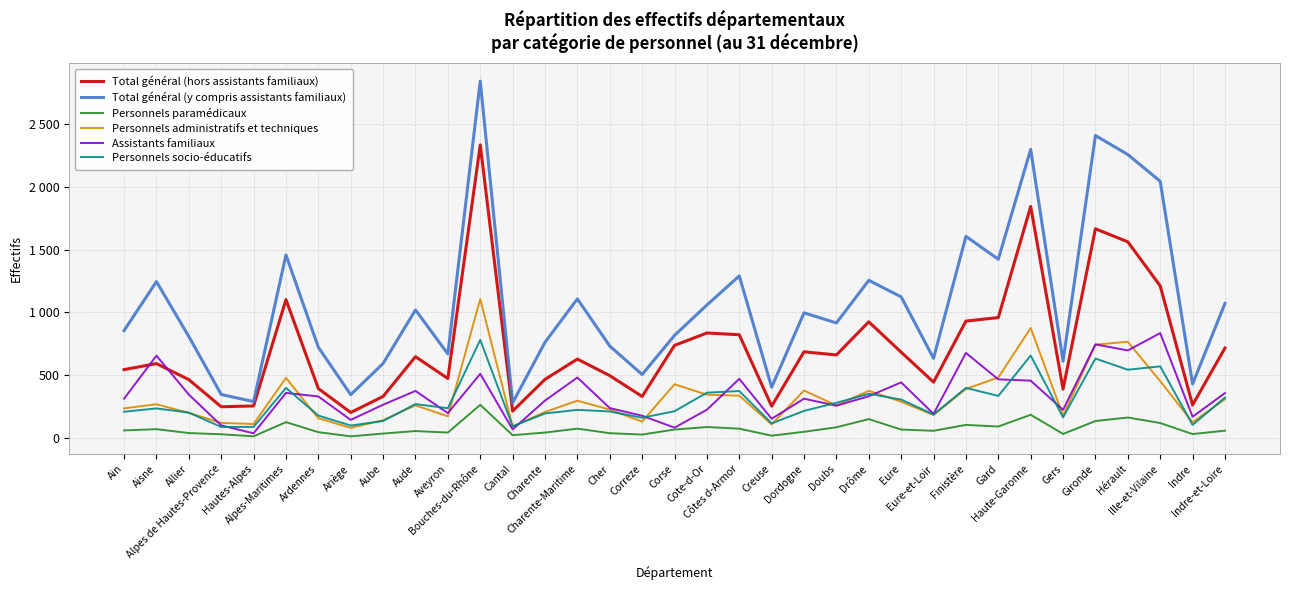

What is the total value across all series at Cote-d-Or?

2903.0